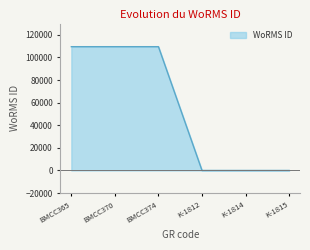

What is the label of the 4th point from the right?

BMCC374